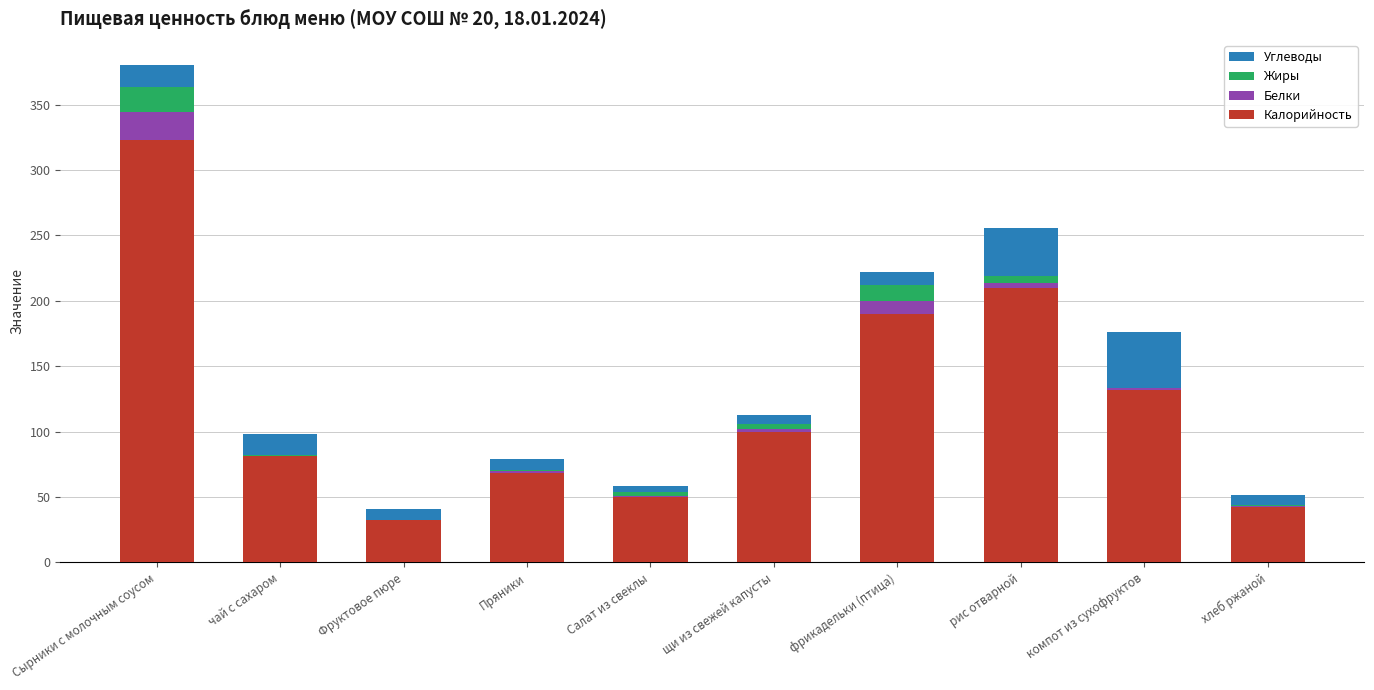

What are all the series names shown in the legend?

Углеводы, Жиры, Белки, Калорийность